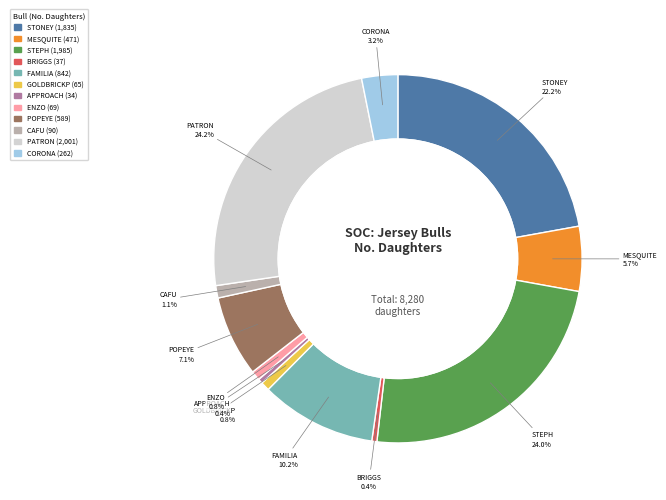

Is there any slice that represents more than half of the pie?

No